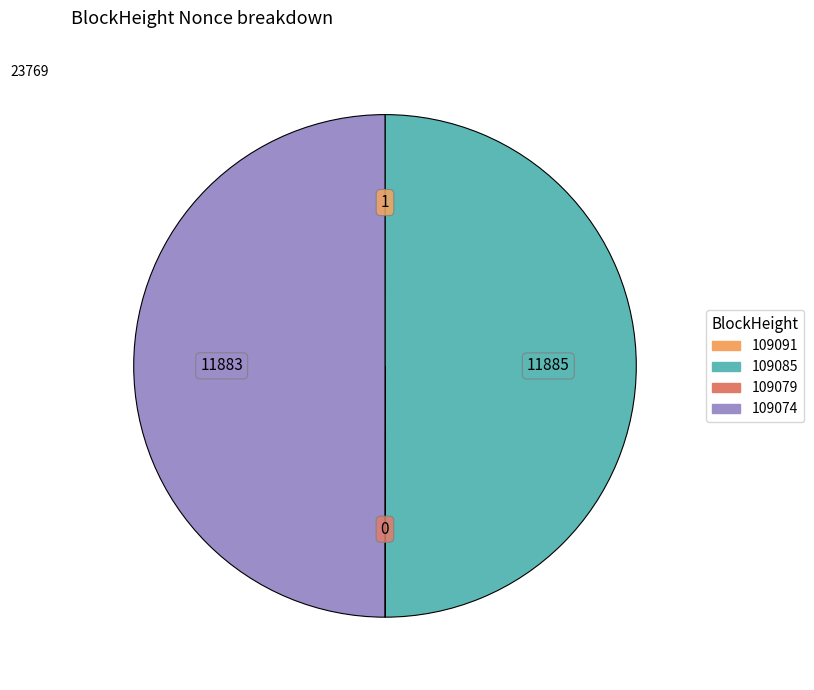

The 109085 slice represents 60% of the pie. True or false?

False